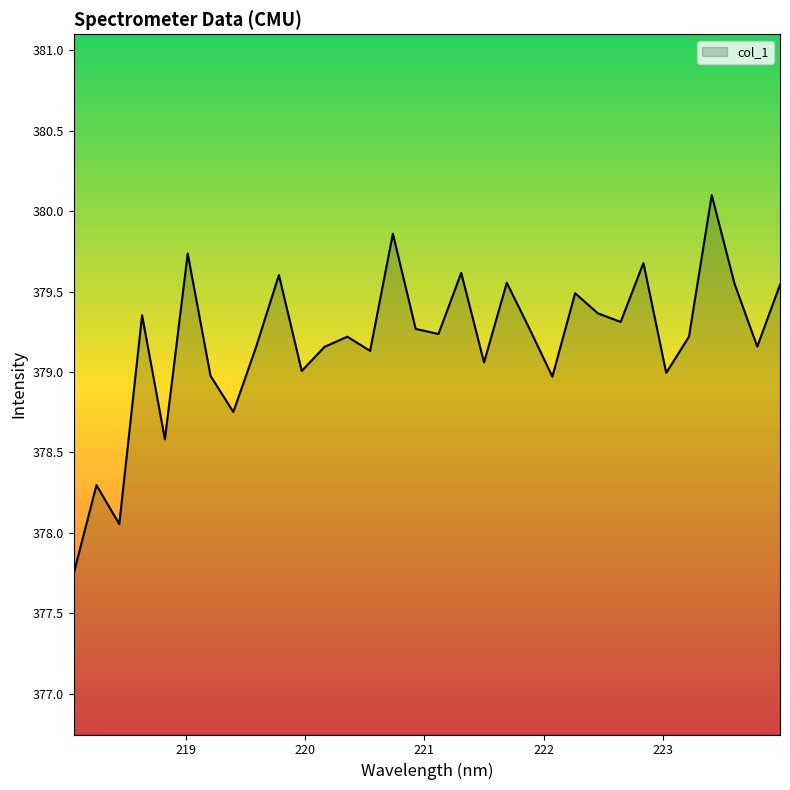

How many lines are shown in the chart?

1